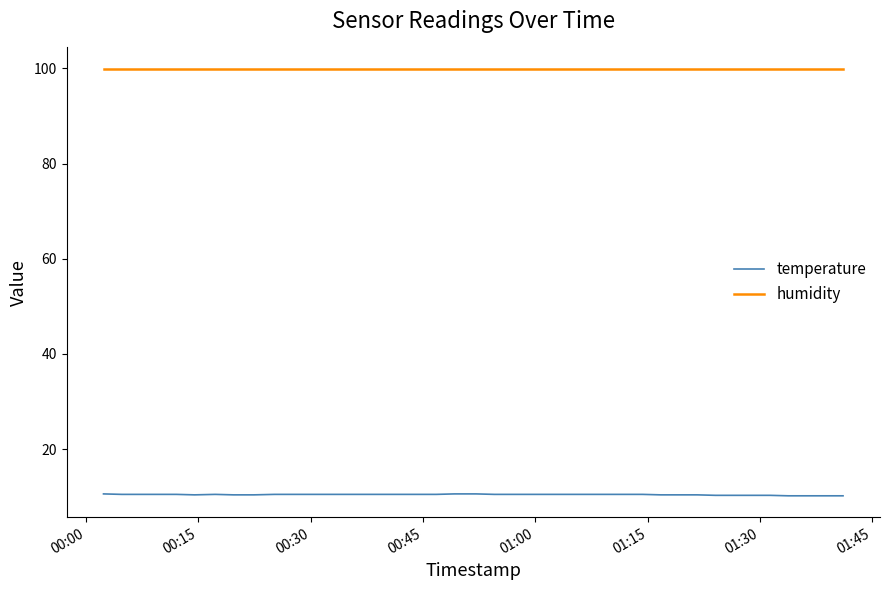

Does the chart display data point markers on the line(s)?

No